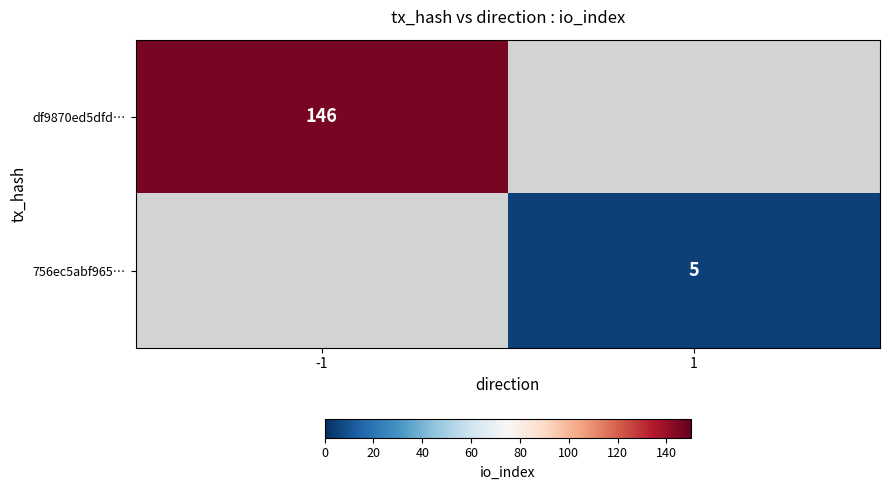

True or false: 756ec5abf965… has a value of 5 at 1.

True